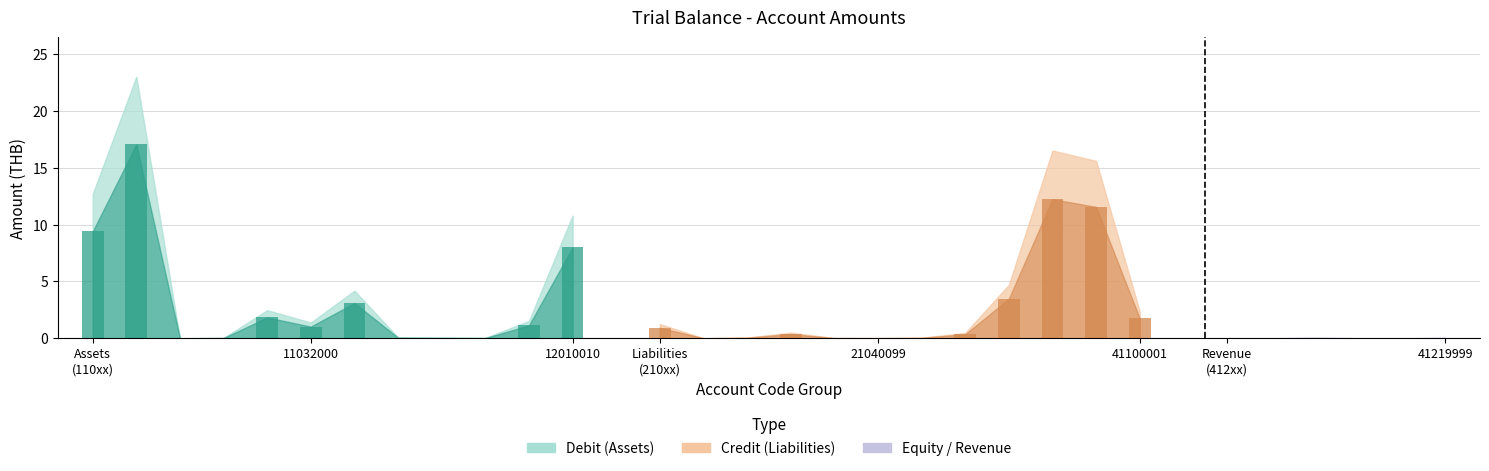

Reading left to right, what are all the values shown in this chart?

9.4	17.0	0.0	0.0	1.8	1.0	3.1	0.1	0.0	0.0	1.1	8.0